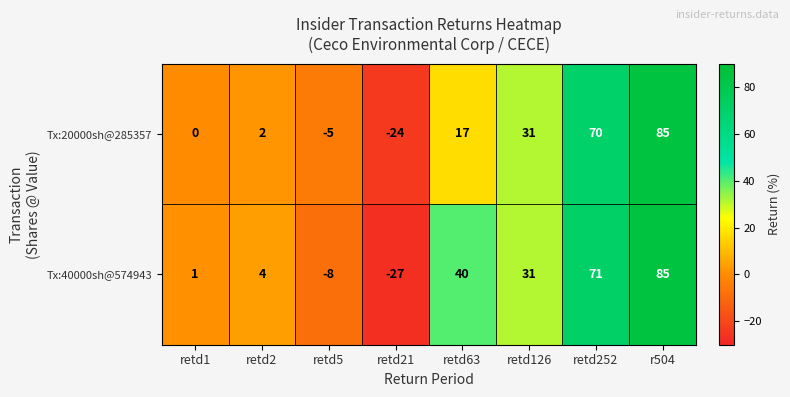

Reading right to left, extract all data points from this chart.

Tx:20000sh@285357: 85	70	31	17	-24	-5	2	0
Tx:40000sh@574943: 85	71	31	40	-27	-8	4	1